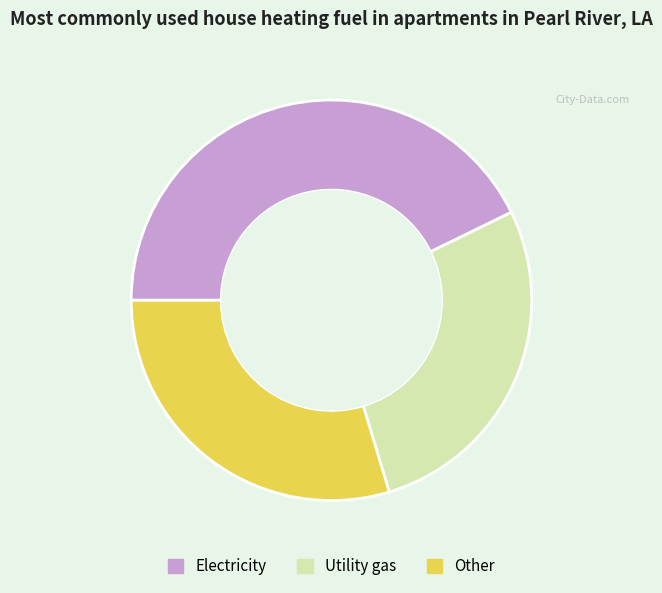

How many segments does this pie chart have?

3